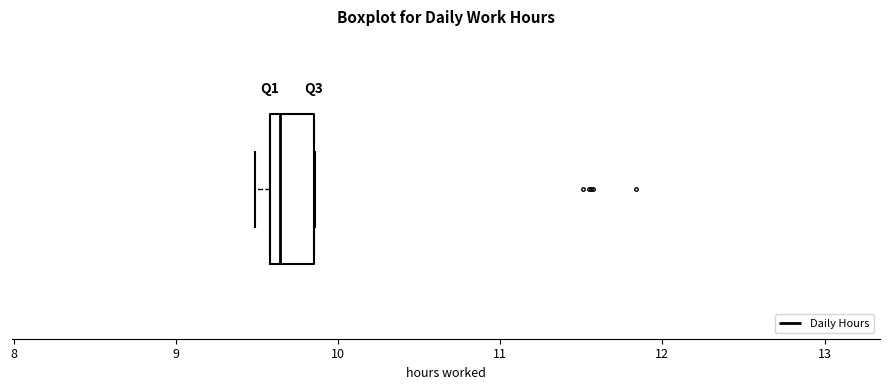

Transcribe this box plot: give where the median line is, the range the box spans, and where the two whiskers end, as read against the x-axis. The values are not printed on the chart, so give them approximately, as read against the axis.

median 9.6 (just right of the box's left edge), box 9.6 to 9.9, whiskers 9.5 to 9.9